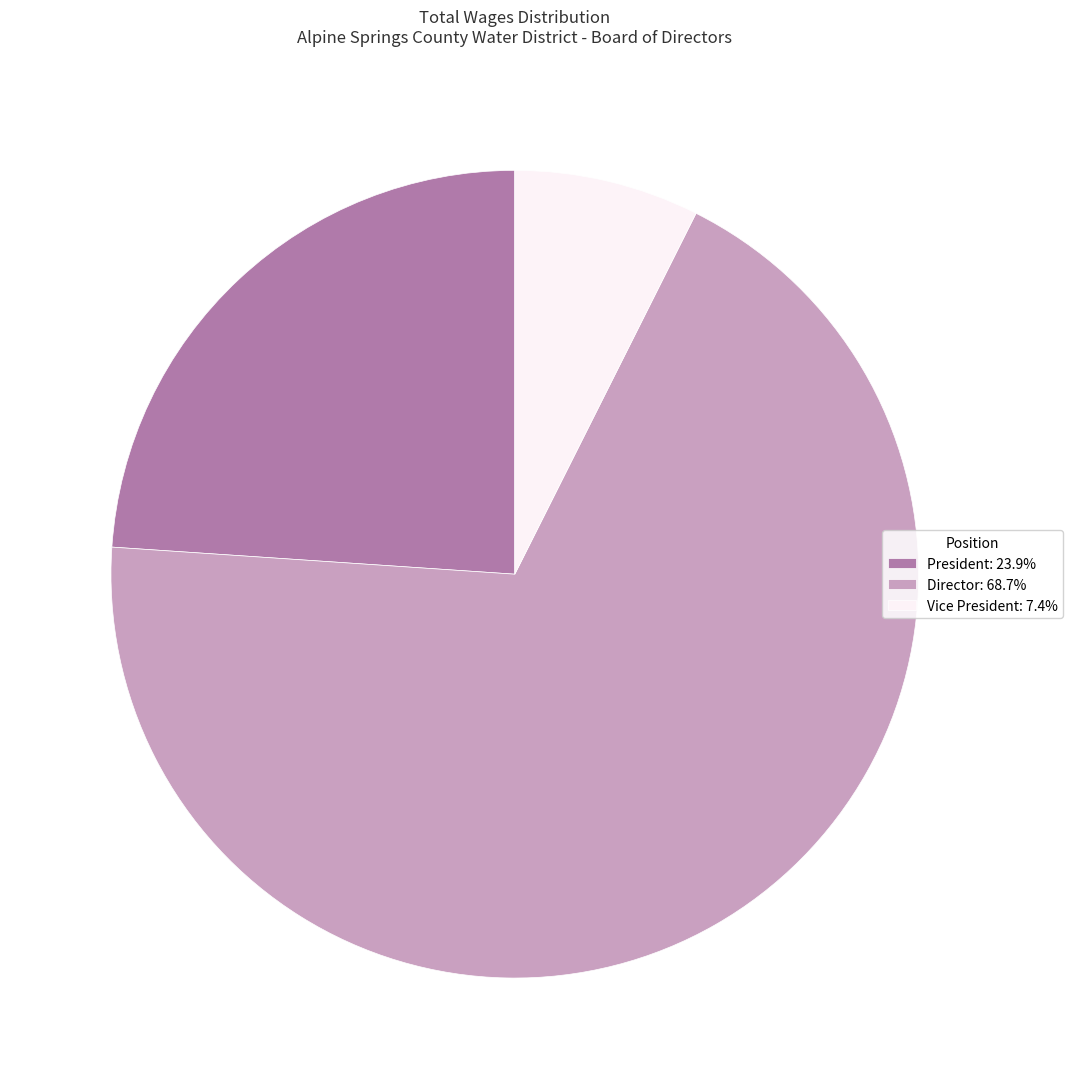

What is the ratio of the value at President: 23.9% to the value at Vice President: 7.4%?

3.2